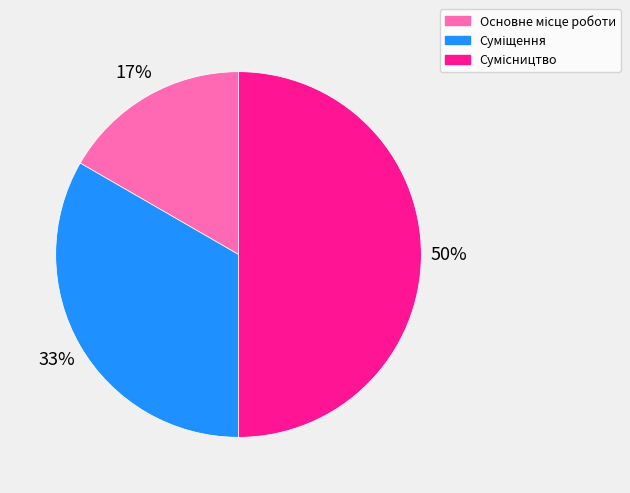

To the nearest percent, what is the average slice percentage?

33%